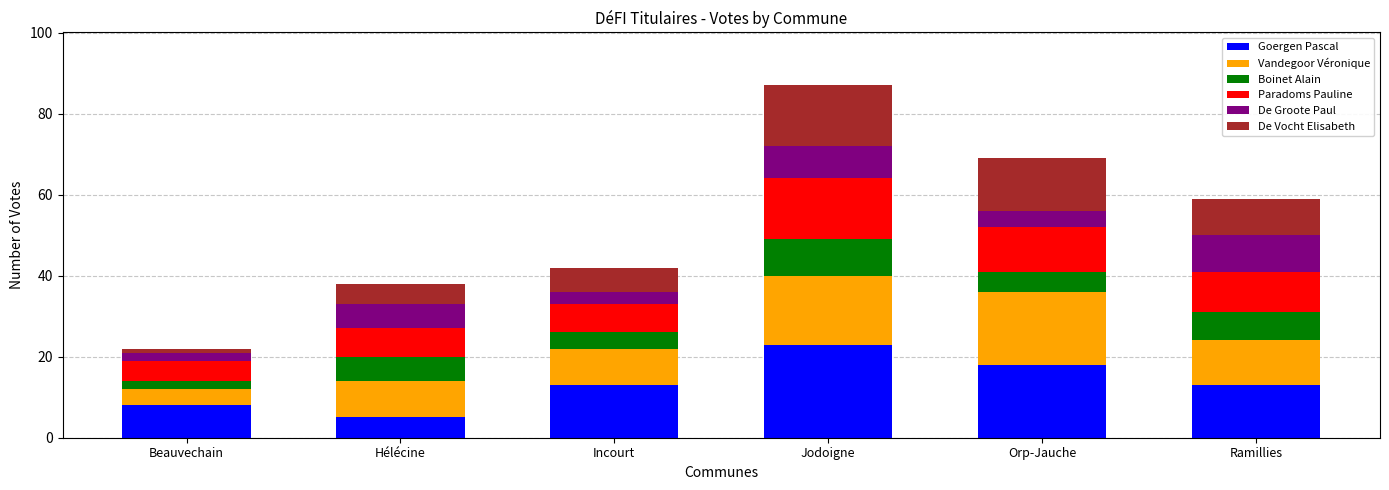

What is the difference between the Goergen Pascal values at Hélécine and Beauvechain?

3